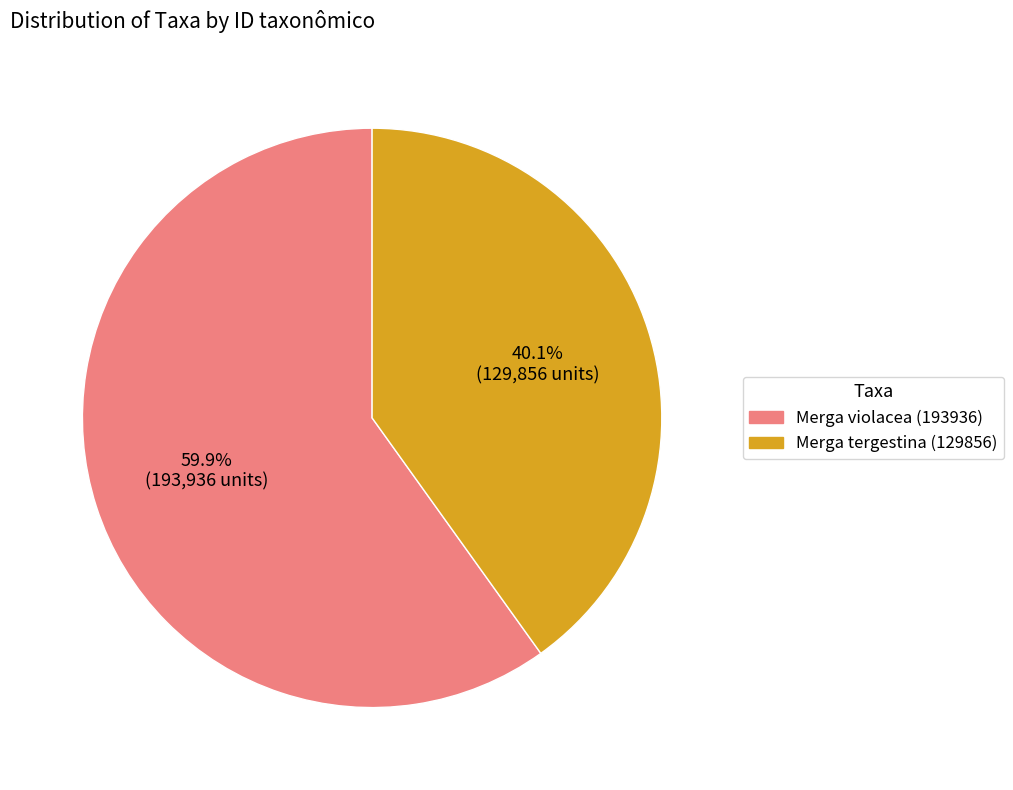

What is the ratio of the value at Merga tergestina (129856) to the value at Merga violacea (193936)?

0.7